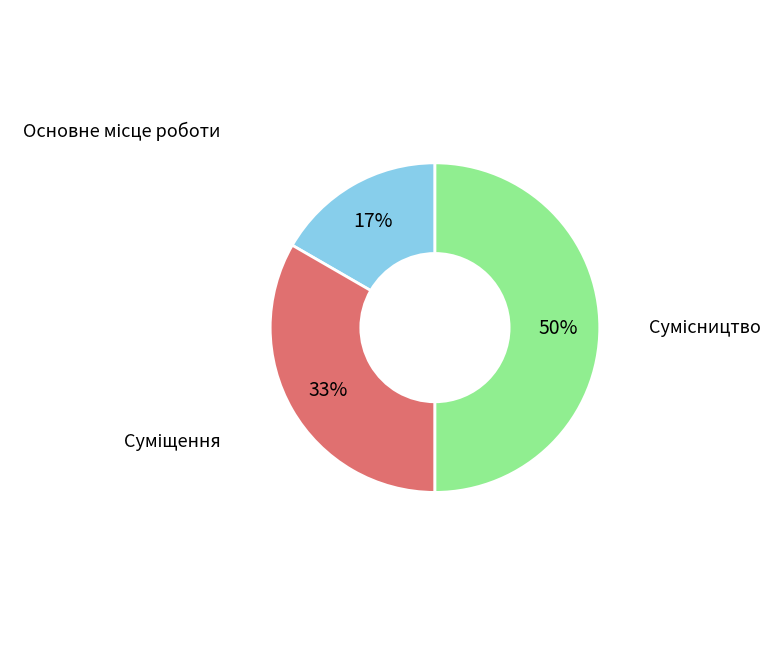

To the nearest percent, what is the average slice percentage?

33%